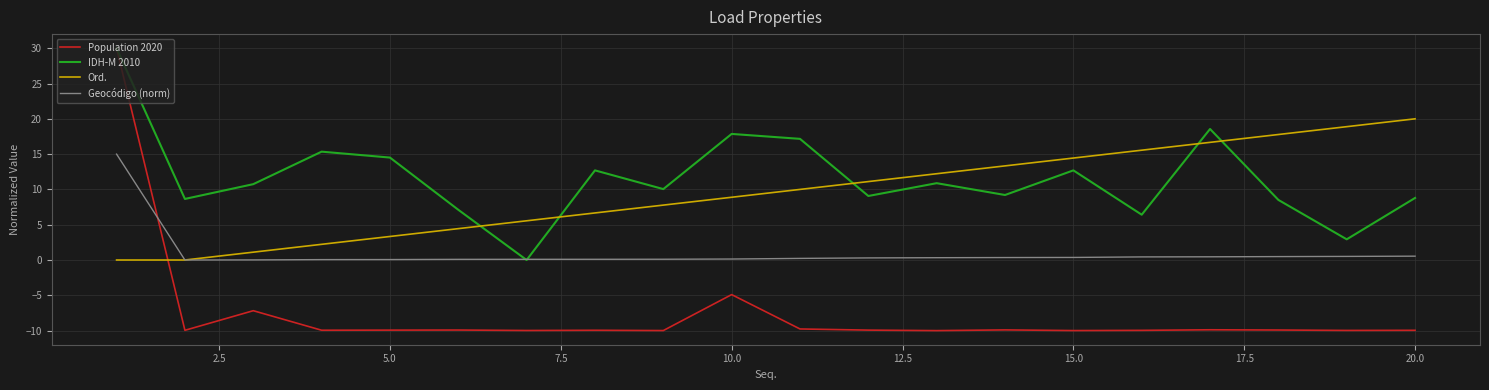

Which series has the largest range (max minus min)?

Population 2020